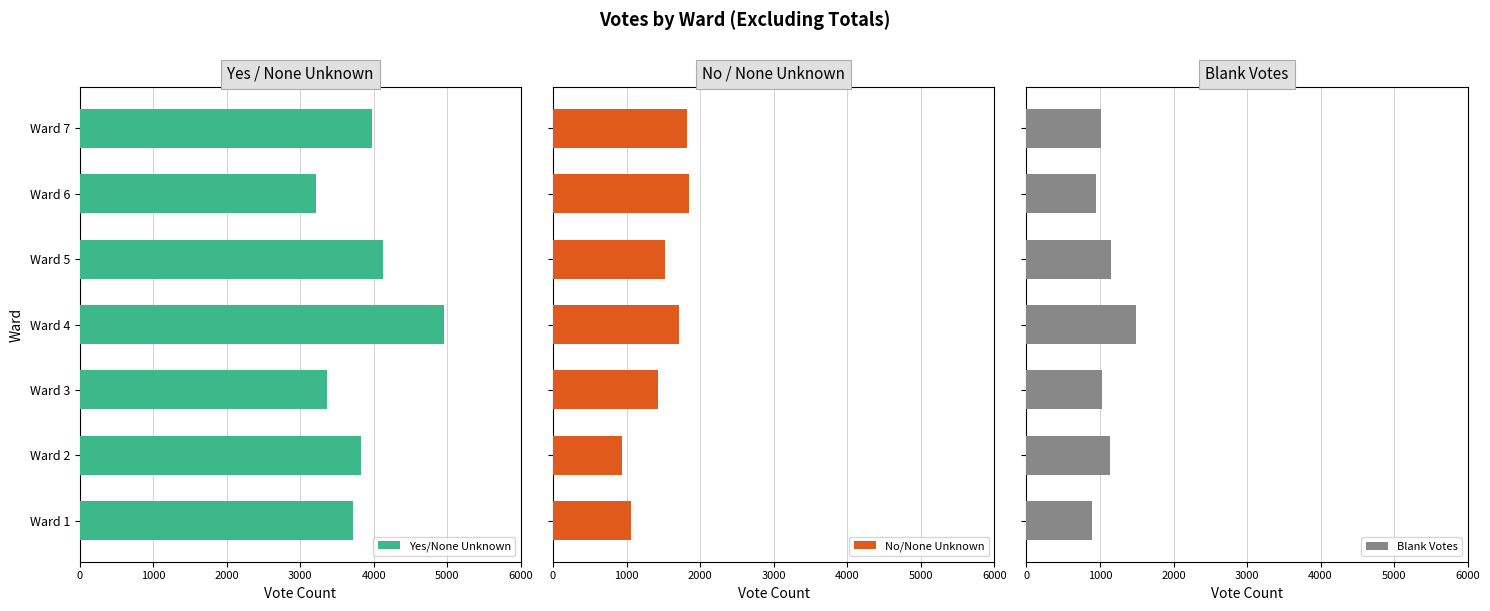

The value of Yes/None Unknown at Ward 5 is 4124. True or false?

True